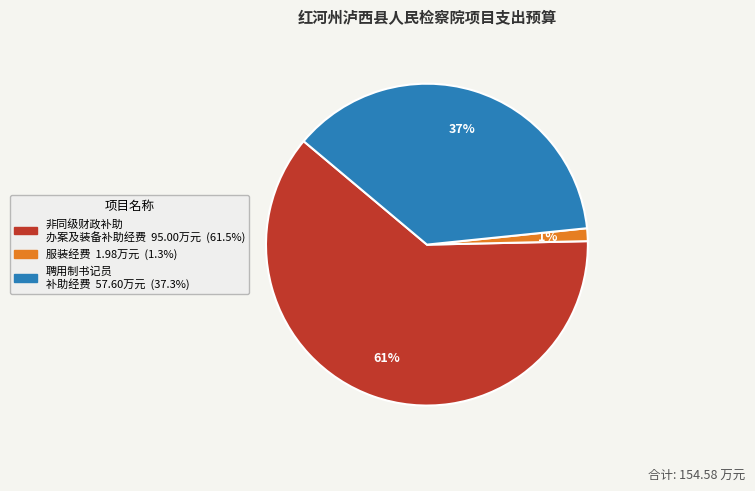

Does any single category account for the majority?

Yes